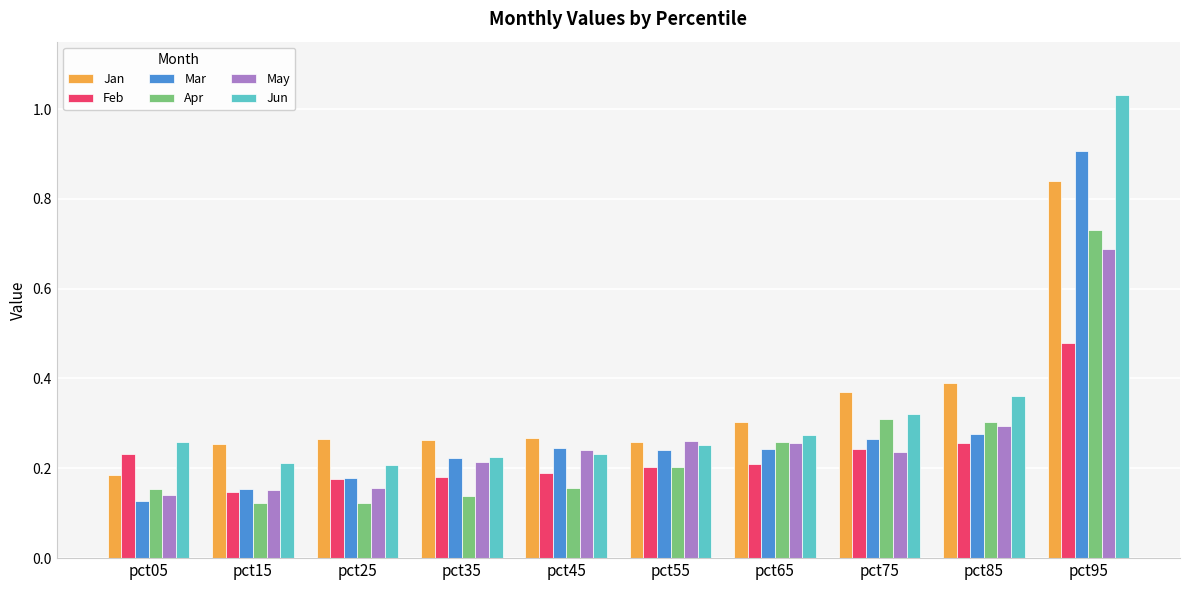

Which category has the highest value in the Mar series?

pct95